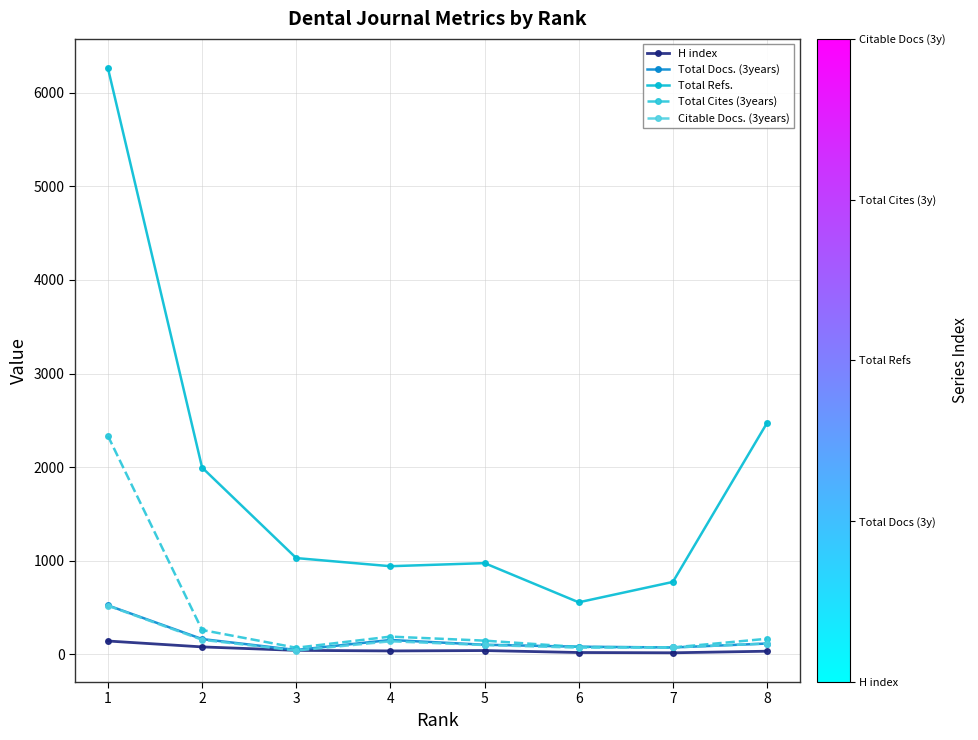

Which series has the largest range (max minus min)?

Total Refs.